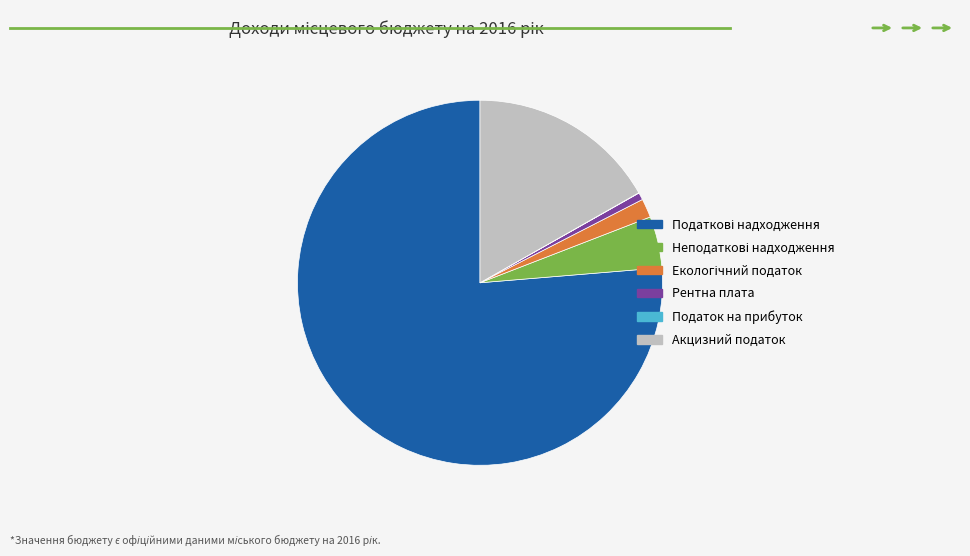

The Акцизний податок slice represents 4% of the pie. True or false?

False